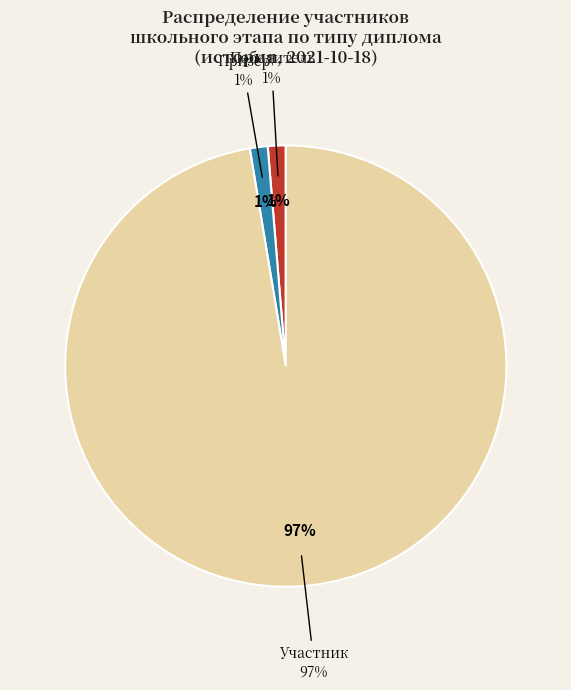

The Участник slice represents 97% of the pie. True or false?

True